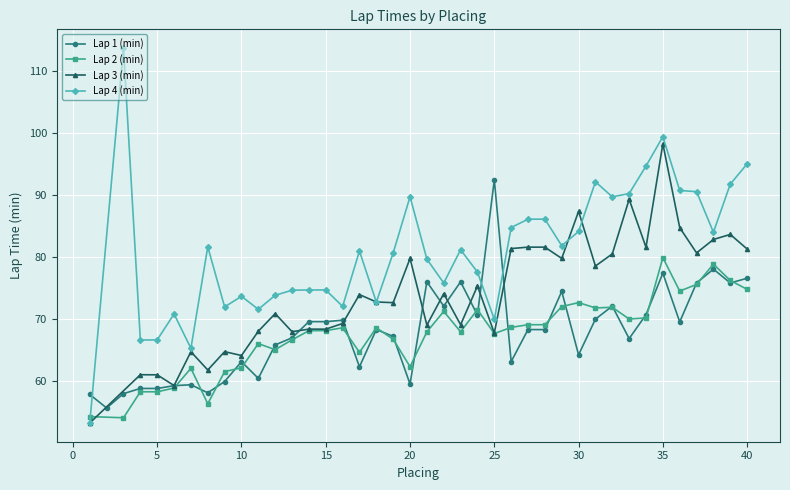

After their last crossing, which series has the higher values: Lap 4 (min) or Lap 2 (min)?

Lap 4 (min)